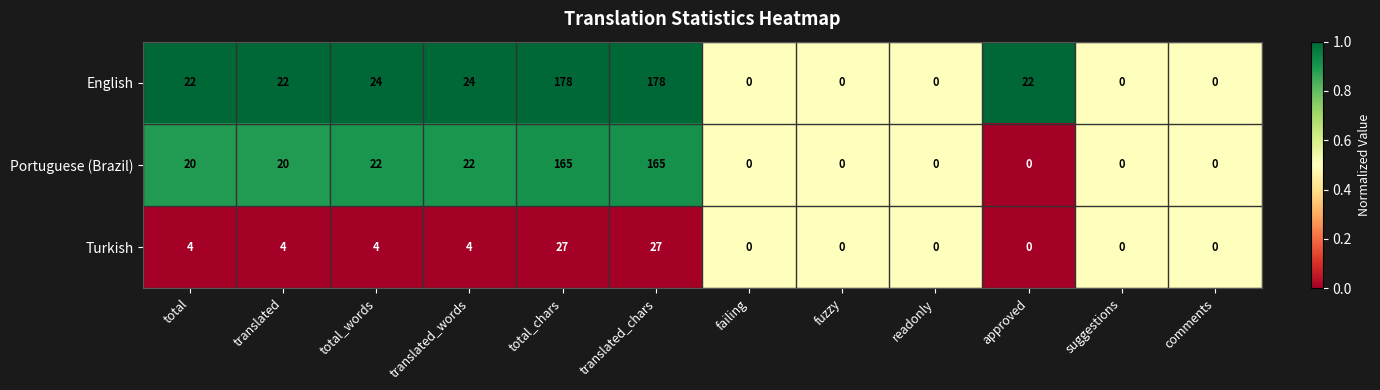

What is the difference between the maximum and minimum values in the Turkish series?

27